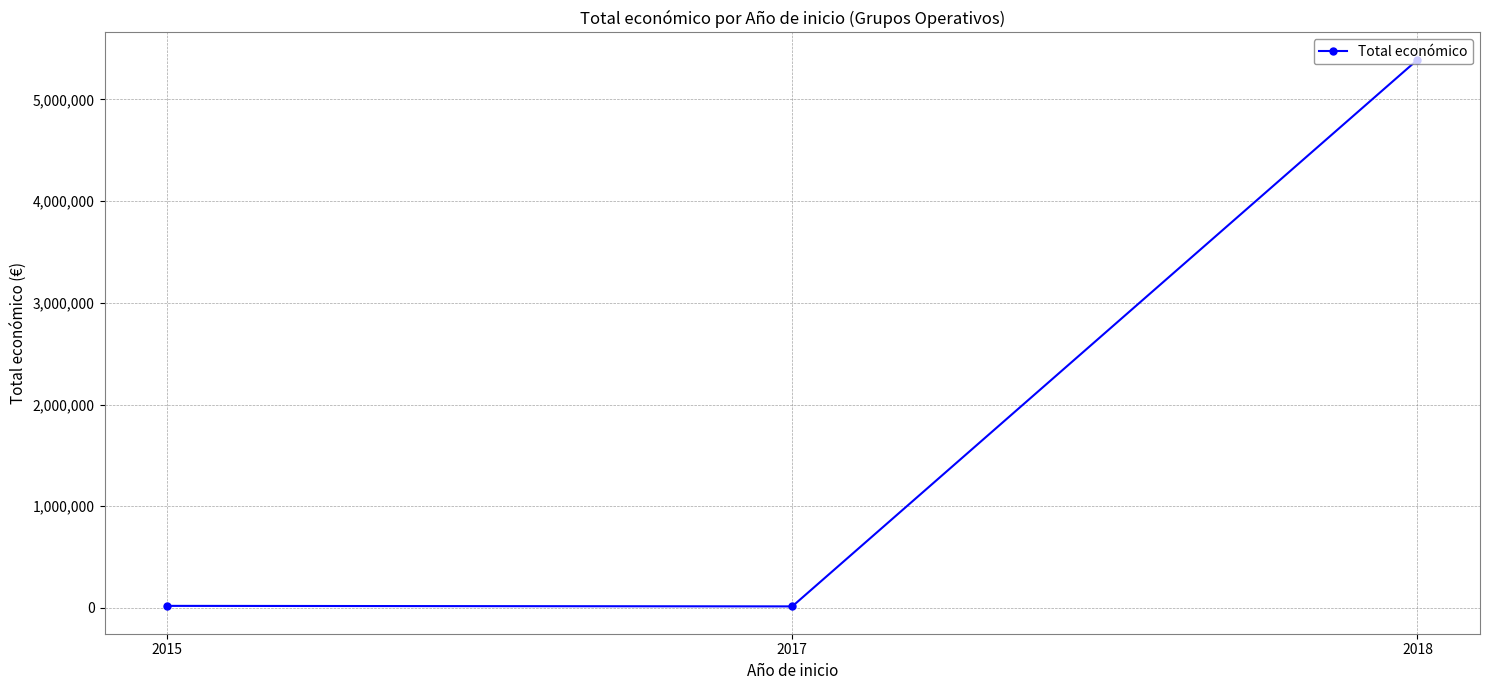

What is the minimum value shown in the chart?

14840